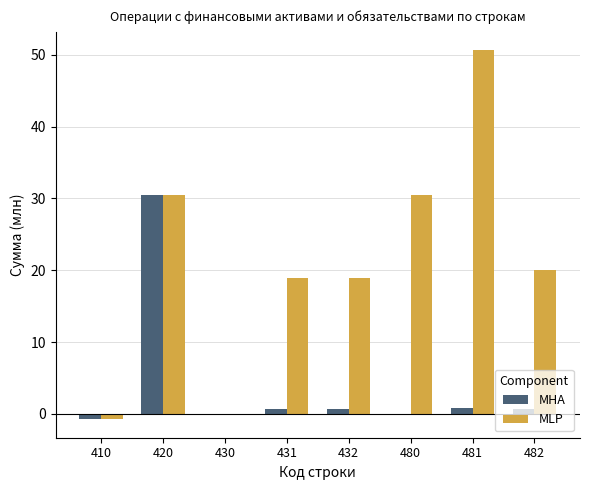

How many series are shown in this chart?

2